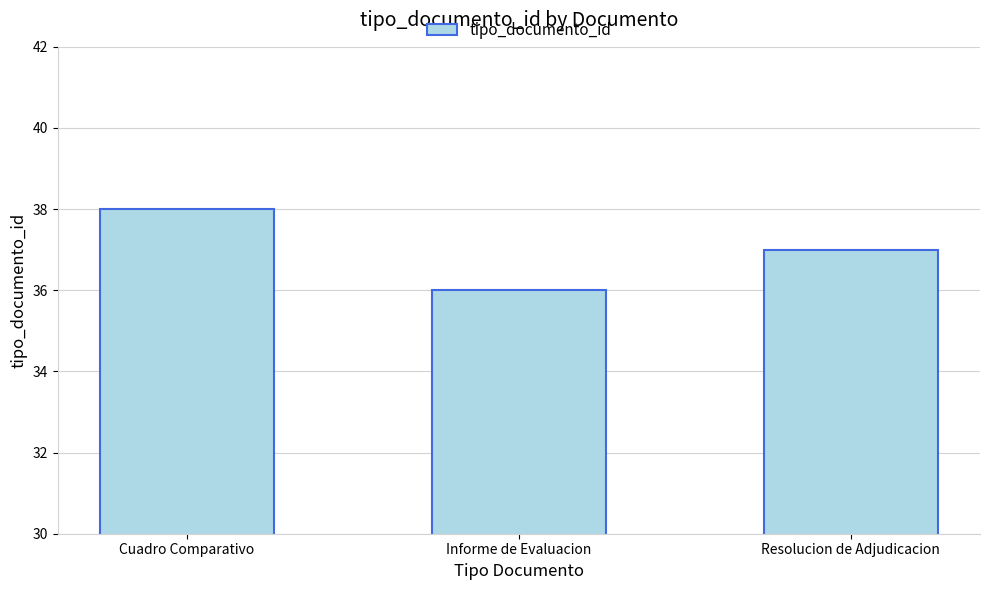

What position from the left is Resolucion de Adjudicacion?

3